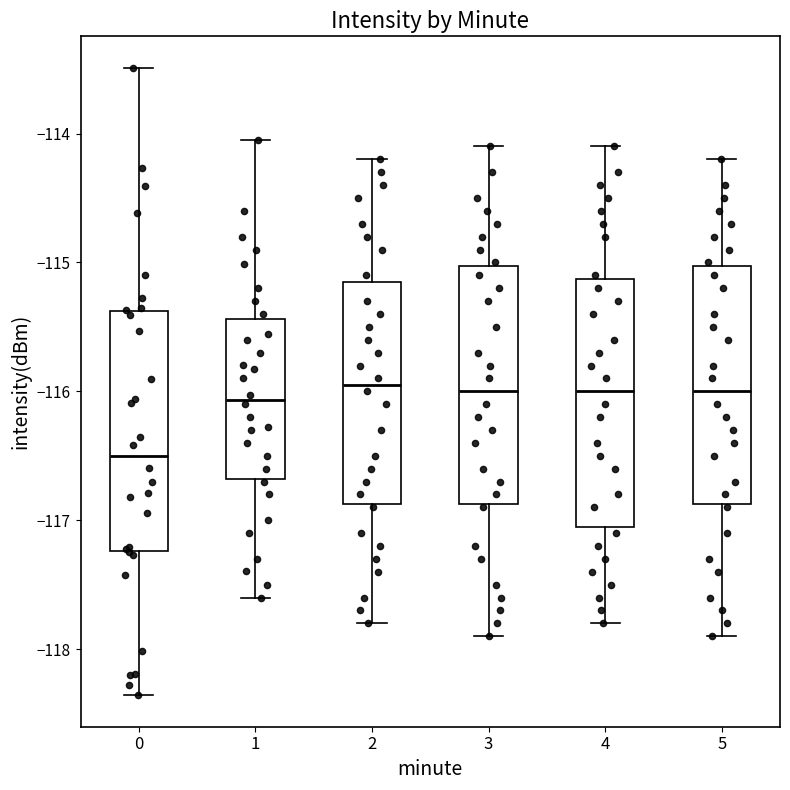

Reading left to right, read every box against the y-axis: the position of its median line, the range the box covers, and the ends of its whiskers. The values are not printed on the chart, so give them approximately, as read against the axis.

0: median -116.5, box -117.2 to -115.4, whiskers -118.4 to -113.5
1: median -116.1, box -116.7 to -115.4, whiskers -117.6 to -114.0
2: median -115.9, box -116.9 to -115.1, whiskers -117.8 to -114.2
3: median -116.0, box -116.9 to -115.0, whiskers -117.9 to -114.1
4: median -116.0, box -117.0 to -115.1, whiskers -117.8 to -114.1
5: median -116.0, box -116.9 to -115.0, whiskers -117.9 to -114.2